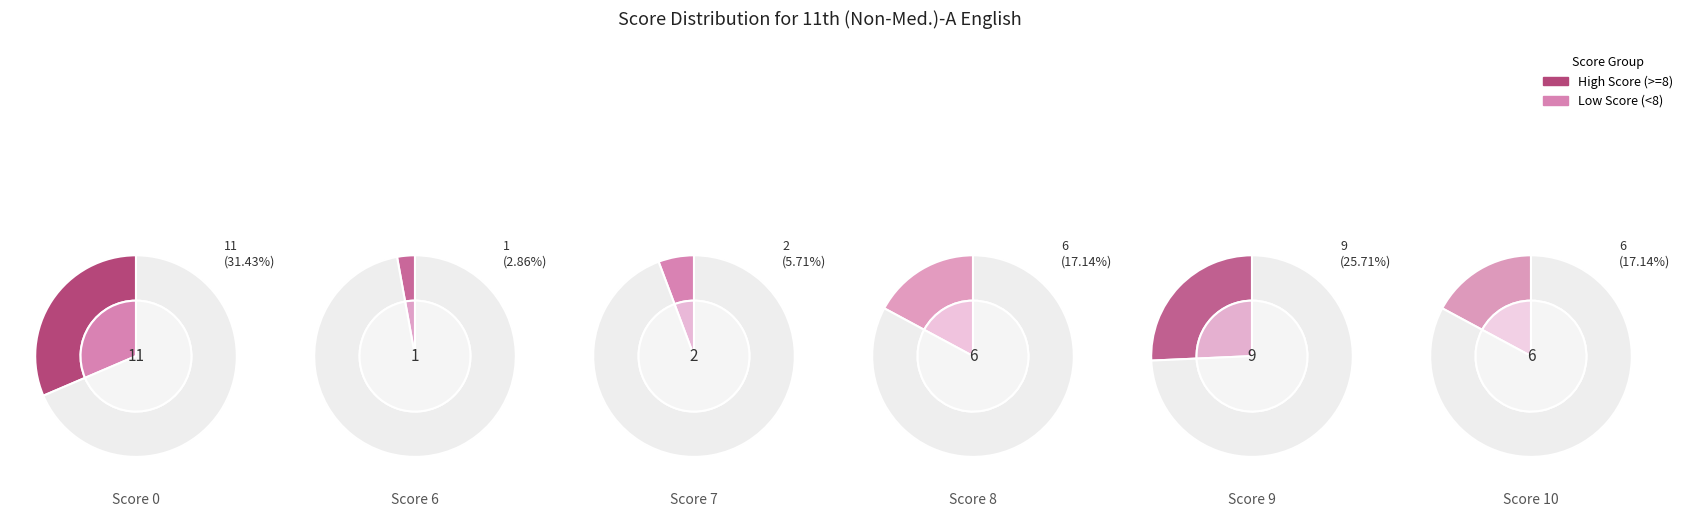

How many segments does this pie chart have?

6